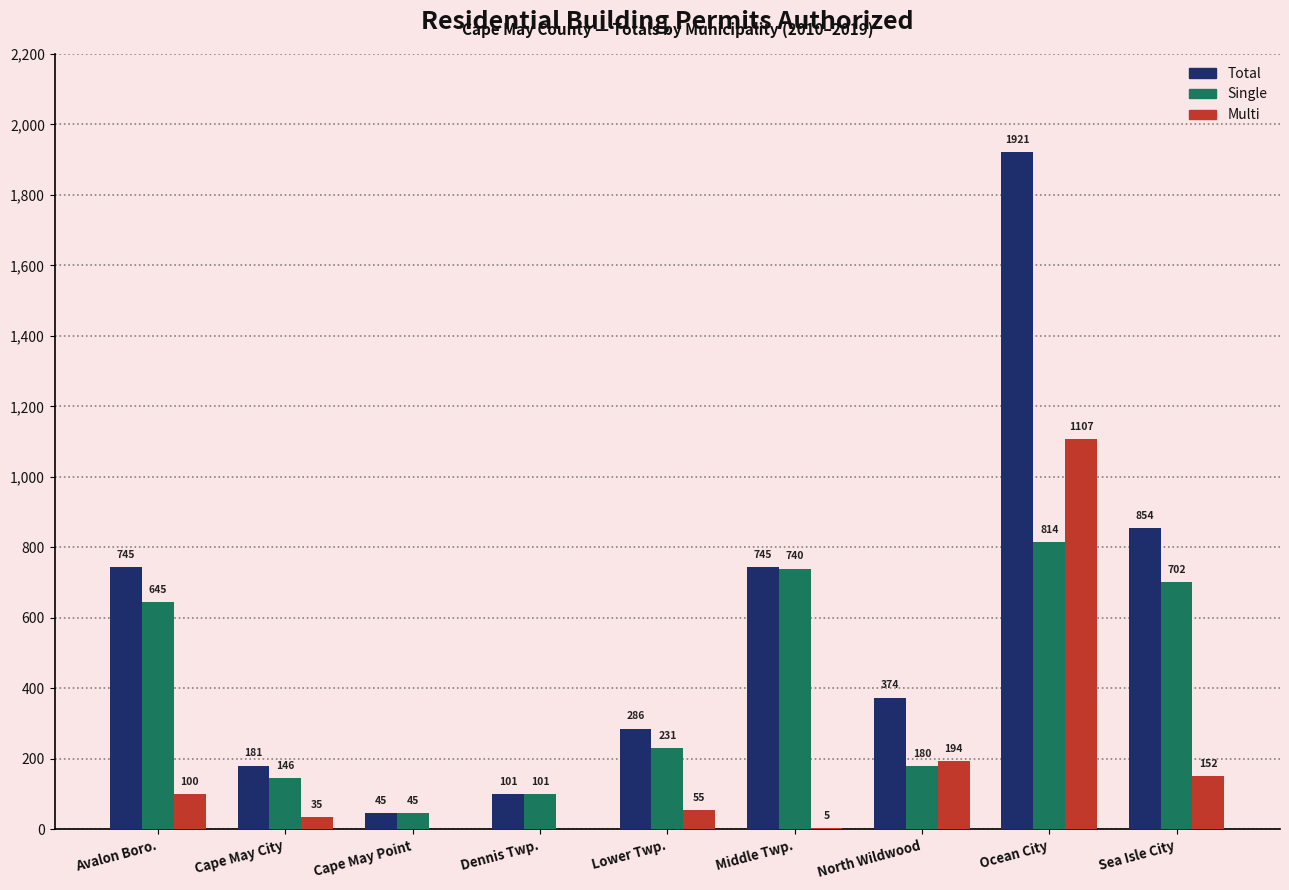

True or false: Multi has a value of -482 at Dennis Twp..

False